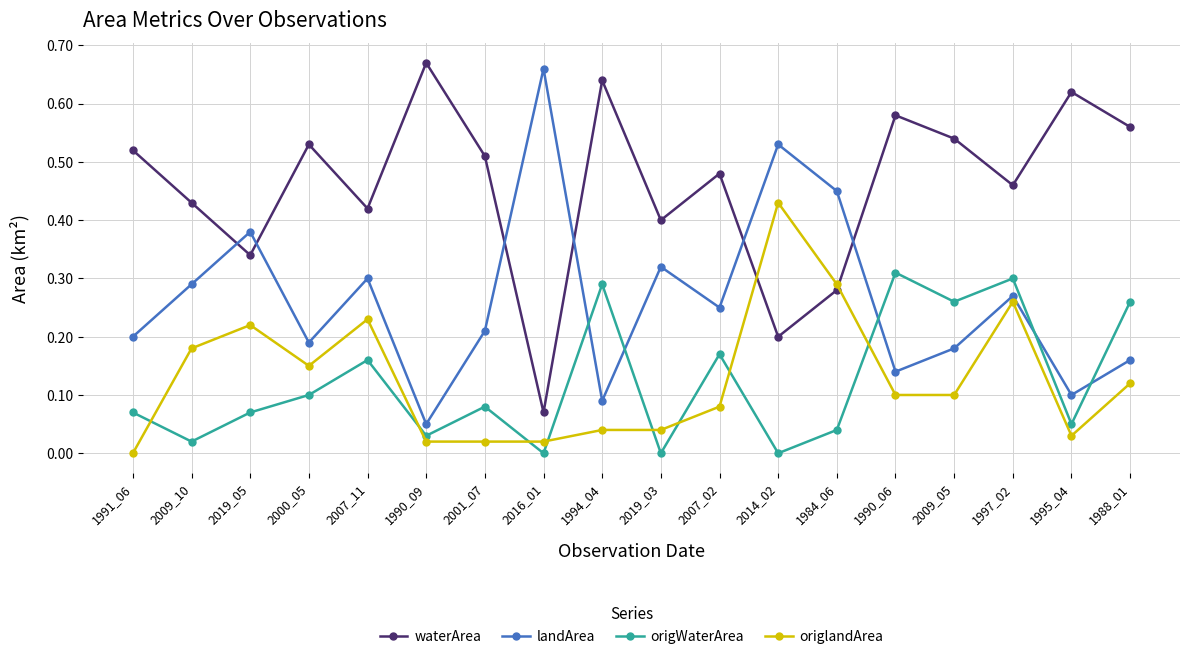

True or false: origWaterArea has more than 2 points higher than both neighbors.

True